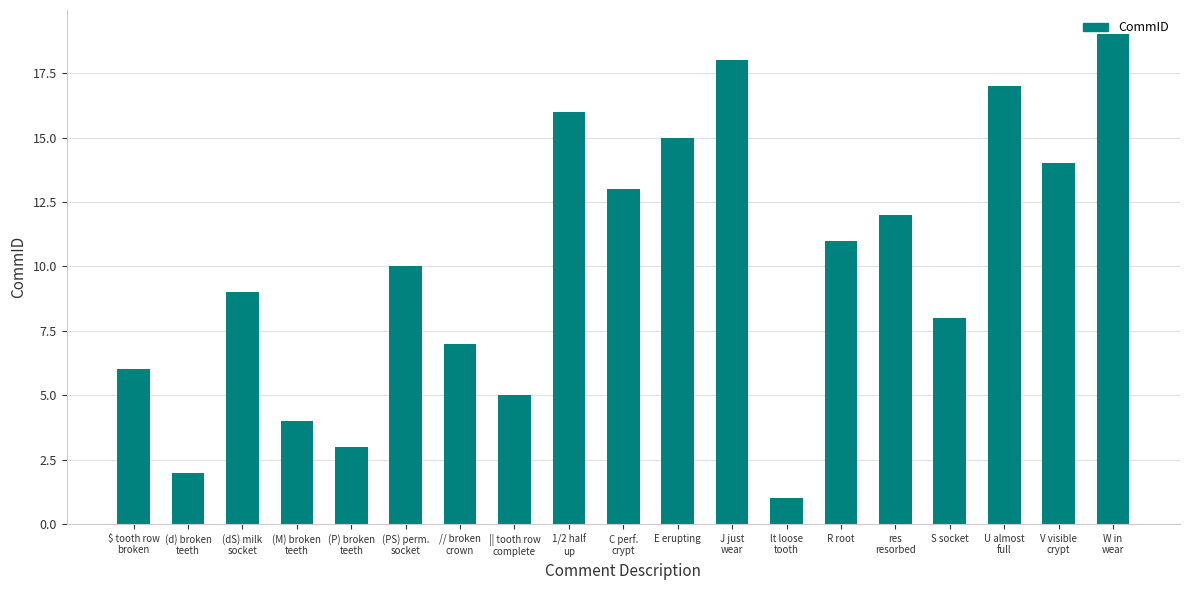

Which label corresponds to the largest value in the chart?

W in
wear